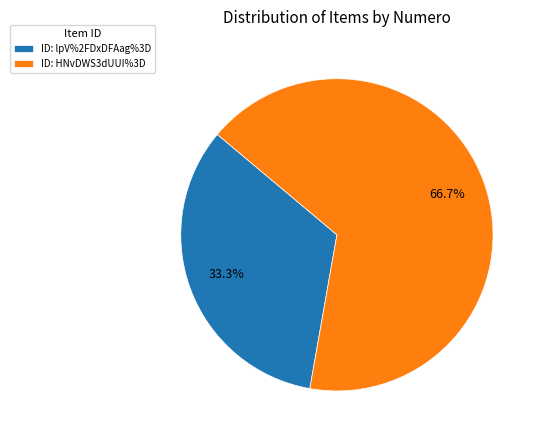

Rank the categories by value from lowest to highest.

ID: lpV%2FDxDFAag%3D, ID: HNvDWS3dUUI%3D